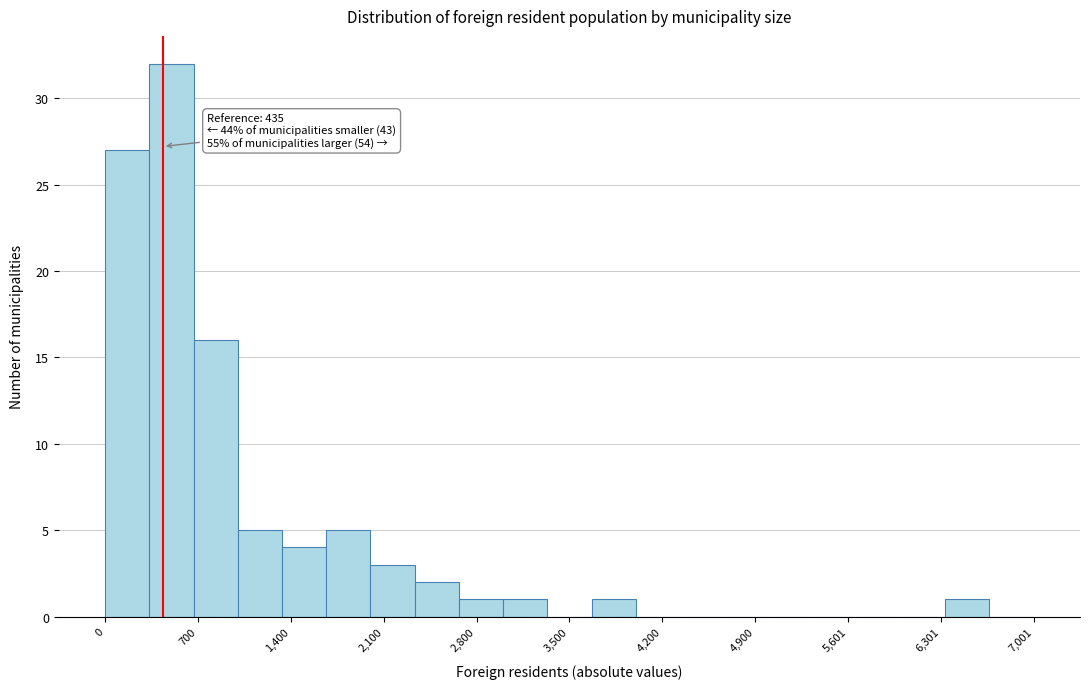

Read against the x-axis, roughly where is the centre of the tallest bar?

500